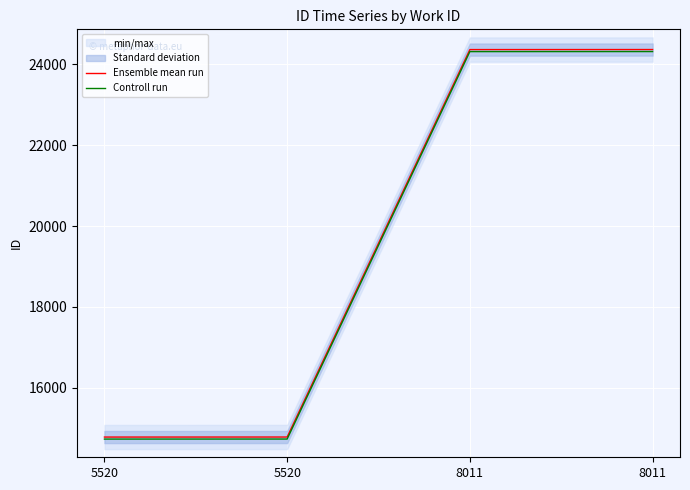

At which category is the sum across all series the highest?

8011